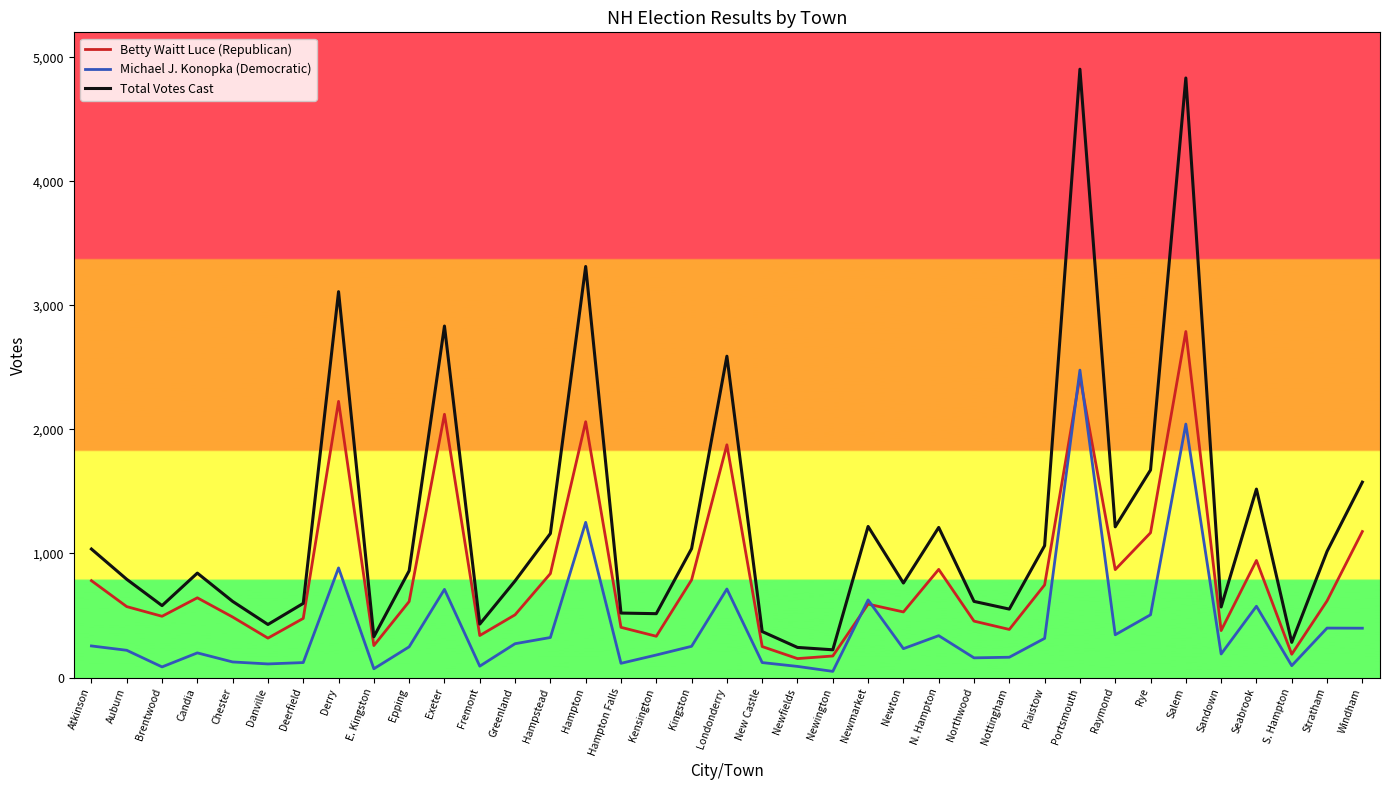

Rank the series by their maximum value, from highest to lowest.

Total Votes Cast, Betty Waitt Luce (Republican), Michael J. Konopka (Democratic)